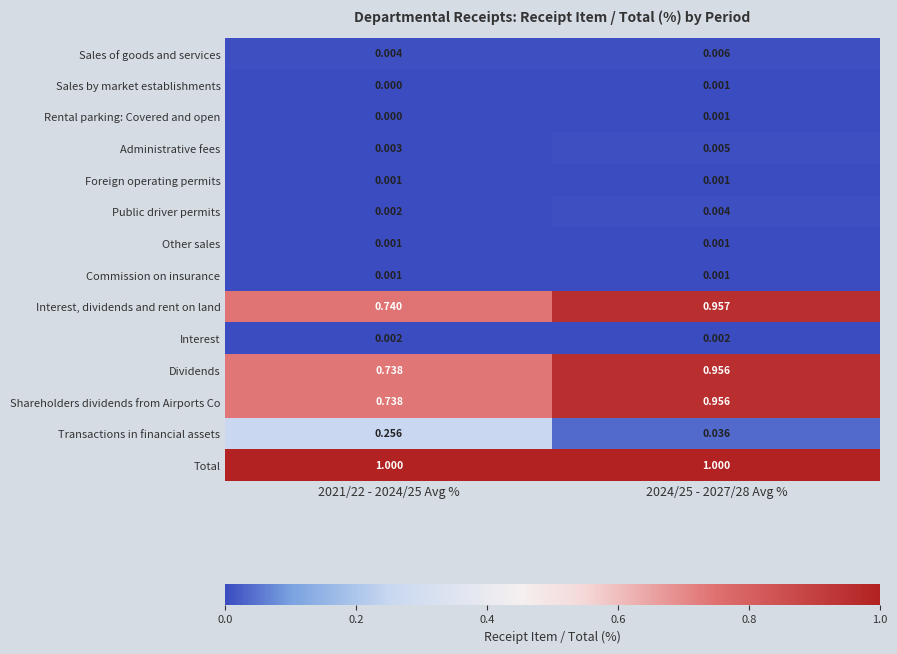

Which series has the widest spread of values?

Transactions in financial assets